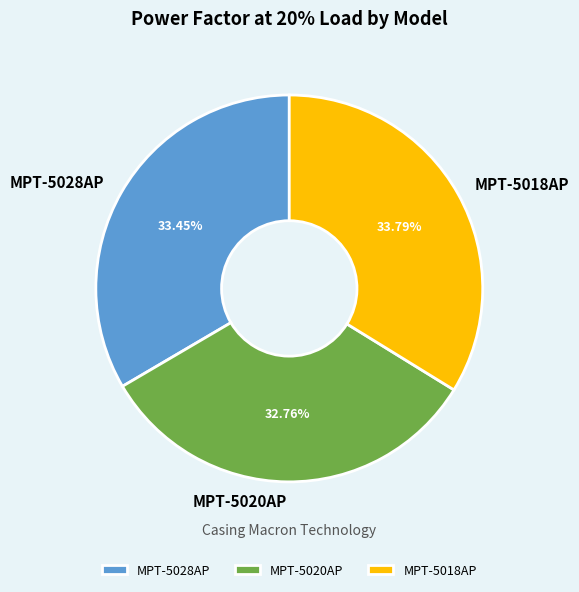

How many segments does this pie chart have?

3